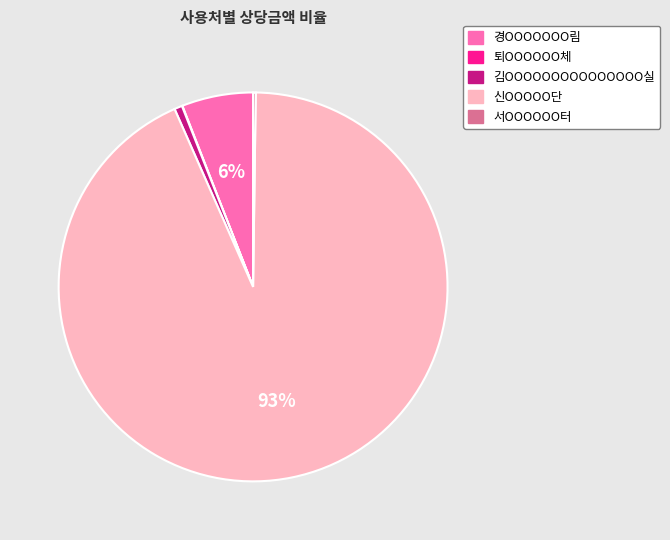

Which category accounts for the majority?

신OOOOO단